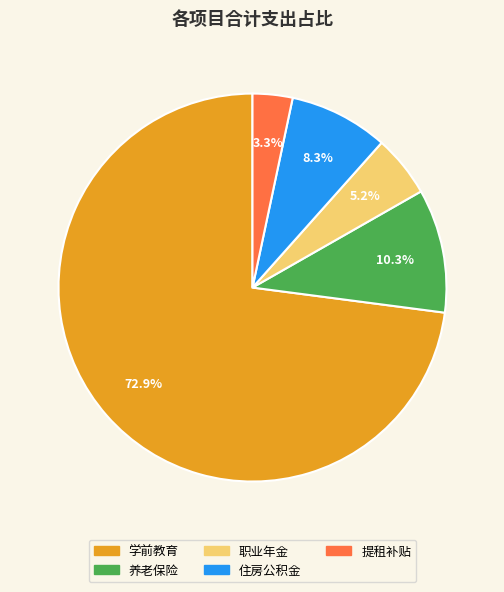

What is the smallest slice in the pie chart?

提租补贴